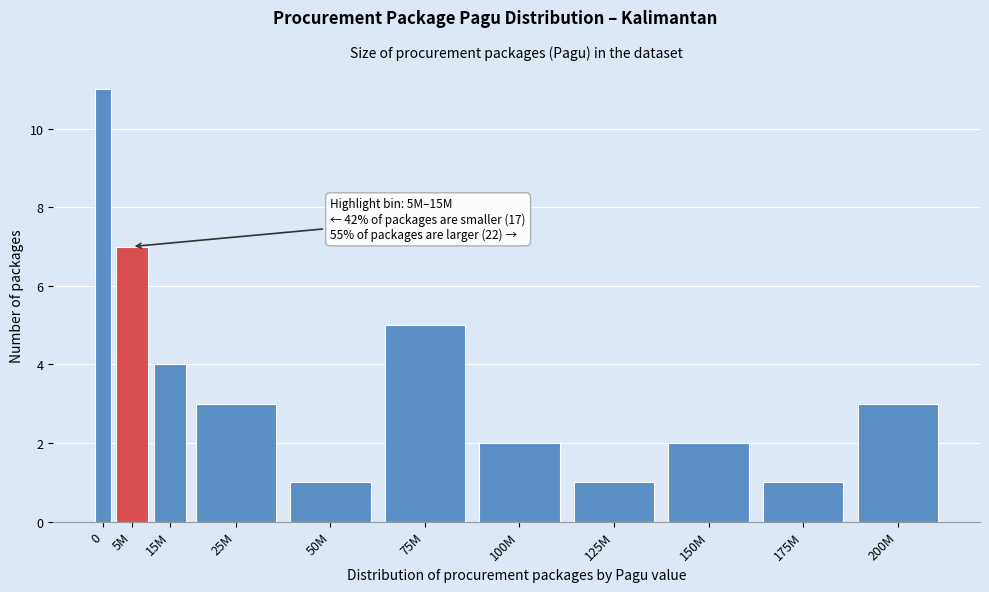

Reading left to right, extract all data points from this chart.

11	7	4	3	1	5	2	1	2	1	3